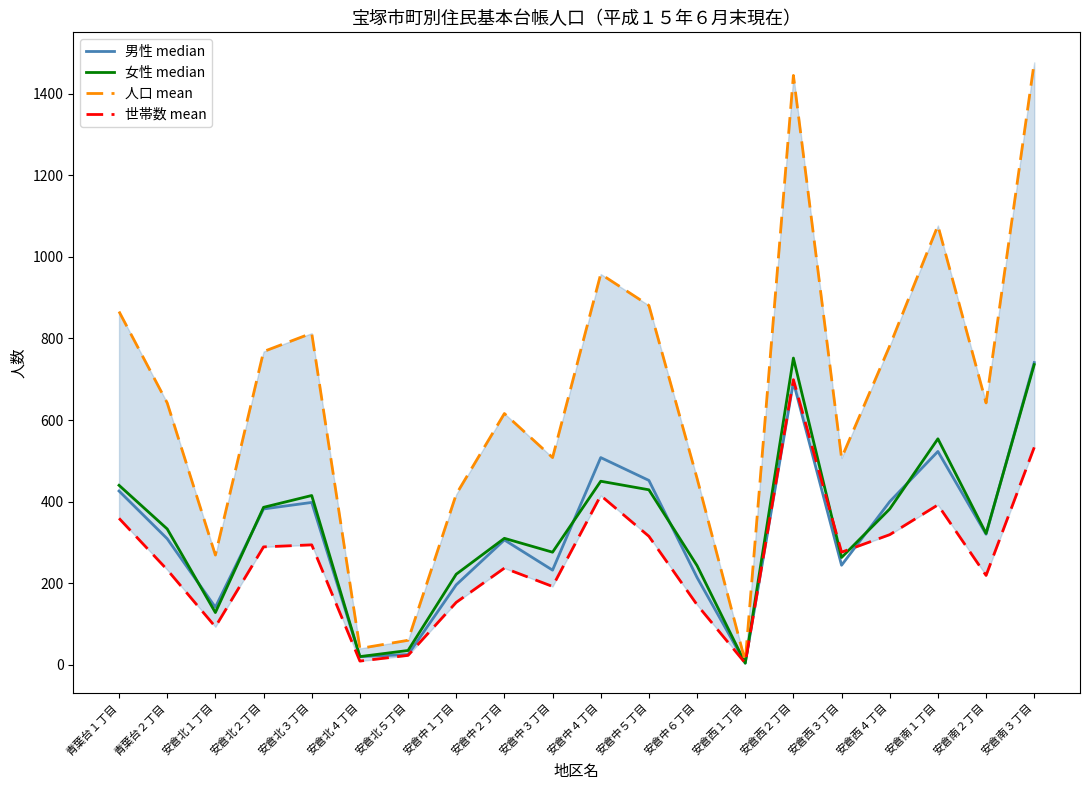

At how many categories does at least one series exceed 1027?

3